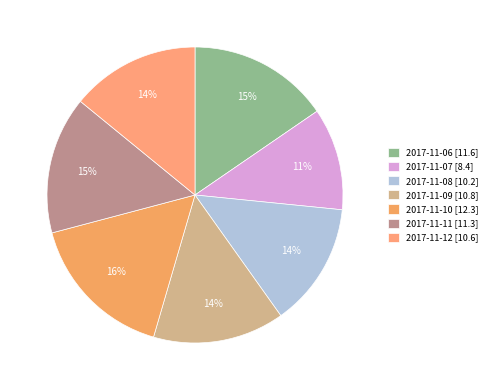

Does 2017-11-07 account for over 50% of the chart?

No